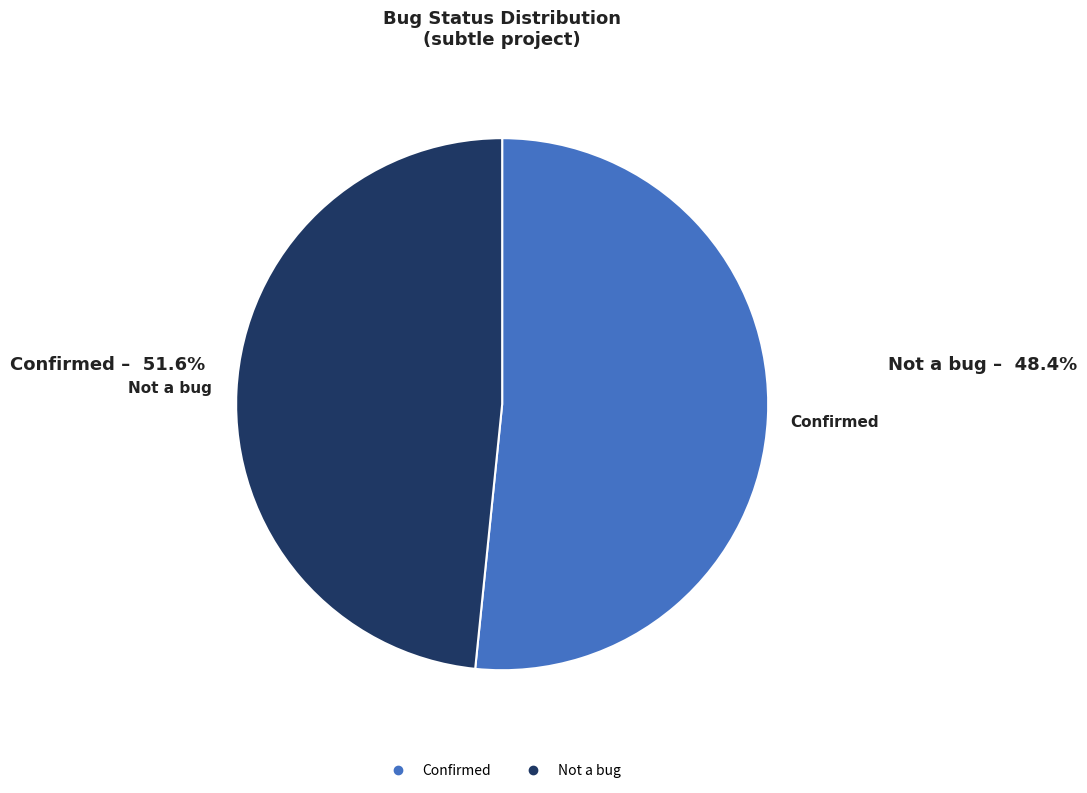

Rank the categories by value from highest to lowest.

Confirmed, Not a bug